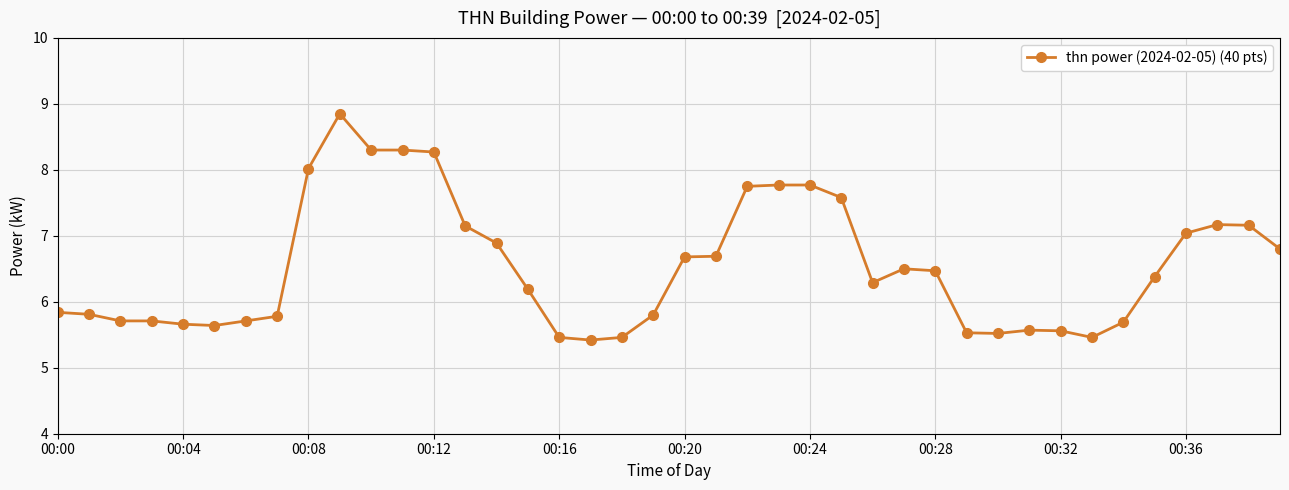

What is the value of the 17th point from the left?

5.5